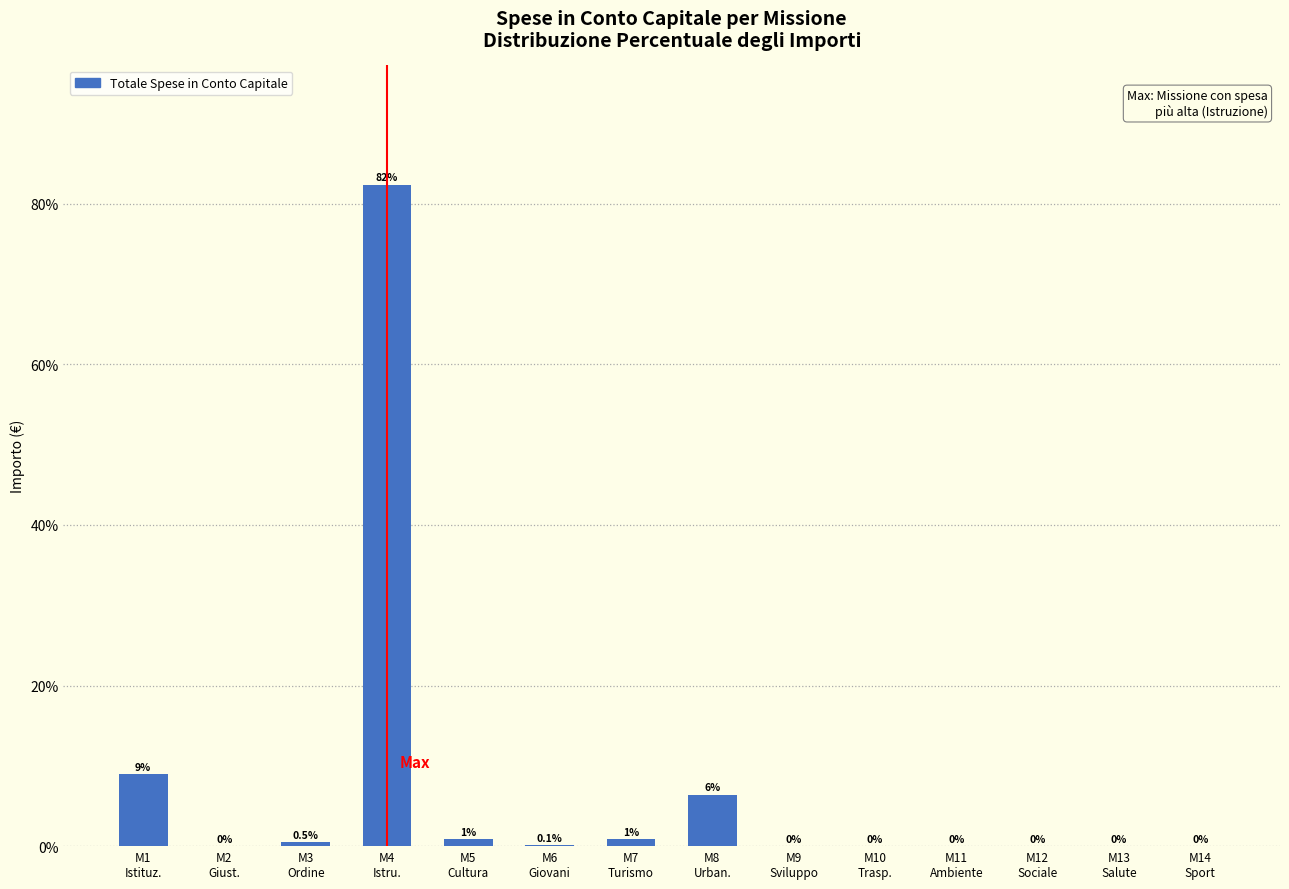

What is the maximum value shown in the chart?

82.4